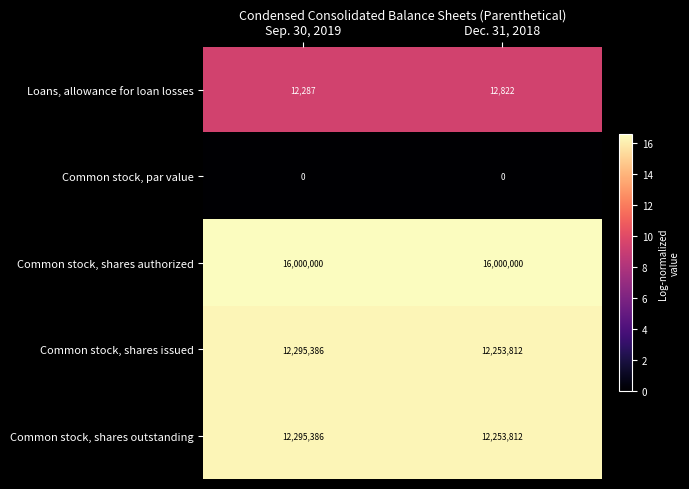

Reading right to left, list all the values displayed in this chart.

Loans, allowance for loan losses: Dec. 31, 2018=12822	Sep. 30, 2019=12287
Common stock, par value: Dec. 31, 2018=0	Sep. 30, 2019=0
Common stock, shares authorized: Dec. 31, 2018=16000000	Sep. 30, 2019=16000000
Common stock, shares issued: Dec. 31, 2018=12253812	Sep. 30, 2019=12295386
Common stock, shares outstanding: Dec. 31, 2018=12253812	Sep. 30, 2019=12295386